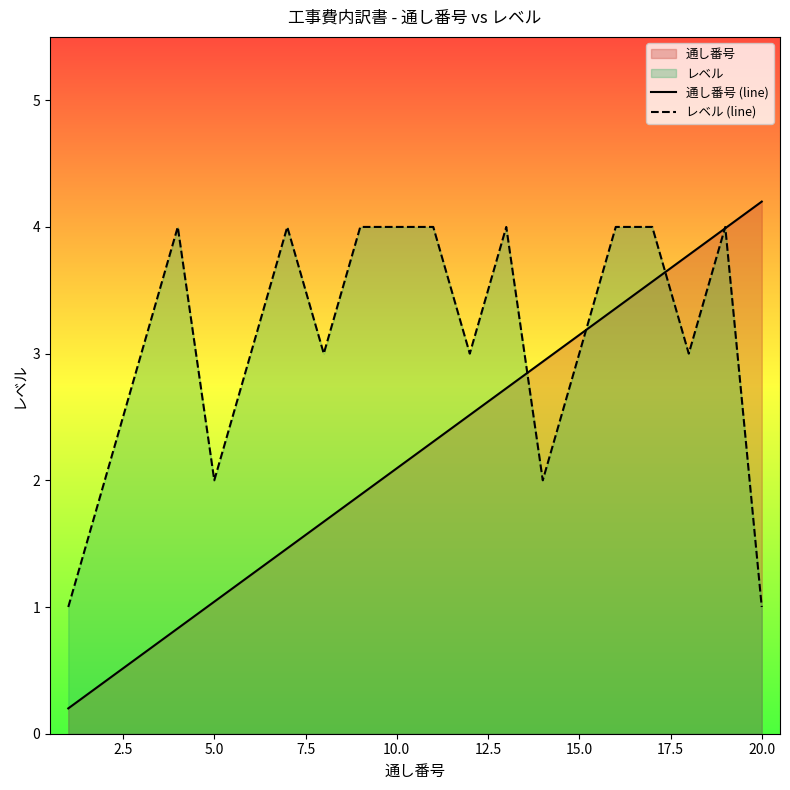

Which series has the widest spread of values?

通し番号 (line)